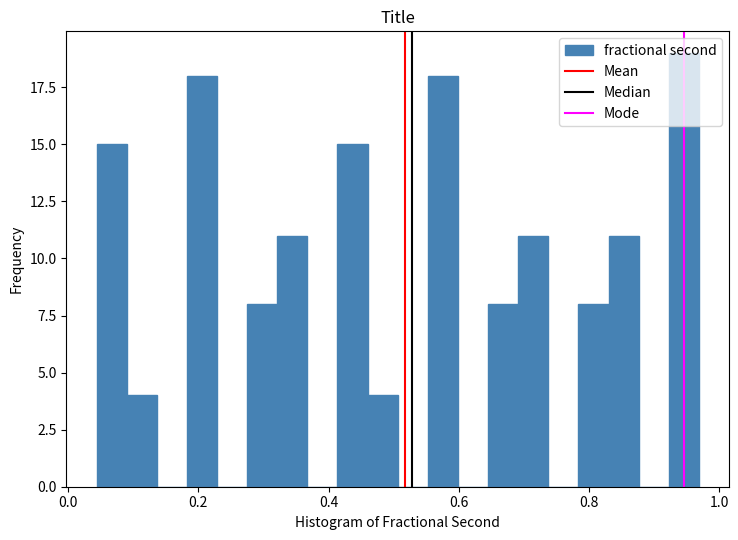

Around what value on the x-axis is the tallest bar? Give the approximate position of its centre, as read against the axis.

0.94